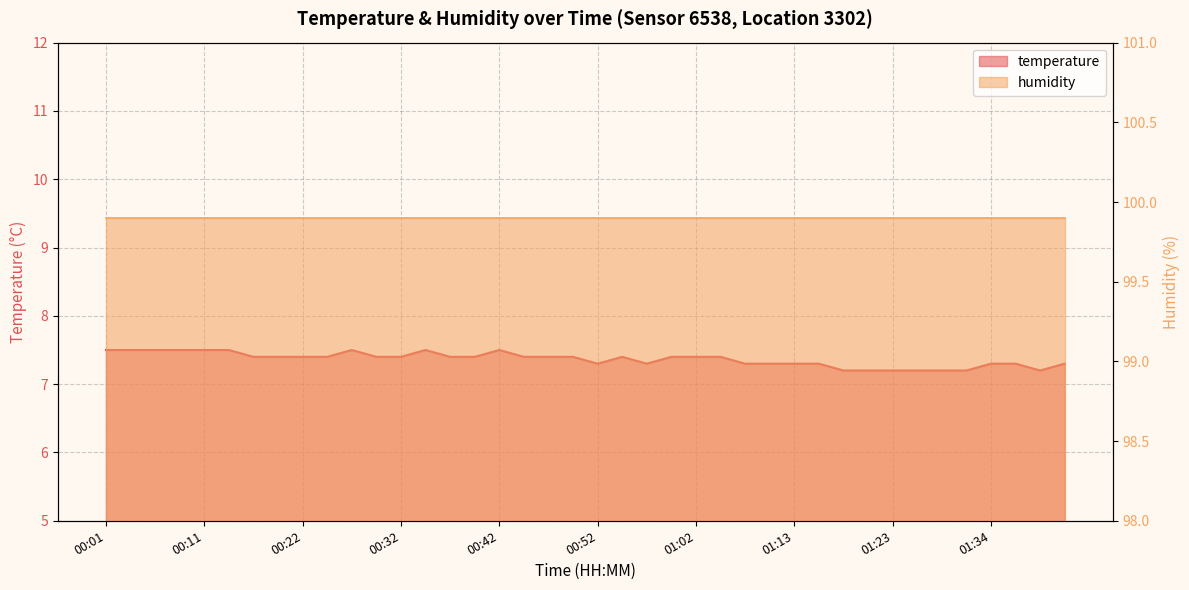

Reading left to right, list all the values displayed in this chart.

7.5	7.5	7.5	7.5	7.5	7.5	7.4	7.4	7.4	7.4	7.5	7.4	7.4	7.5	7.4	7.4	7.5	7.4	7.4	7.4	7.3	7.4	7.3	7.4	7.4	7.4	7.3	7.3	7.3	7.3	7.2	7.2	7.2	7.2	7.2	7.2	7.3	7.3	7.2	7.3